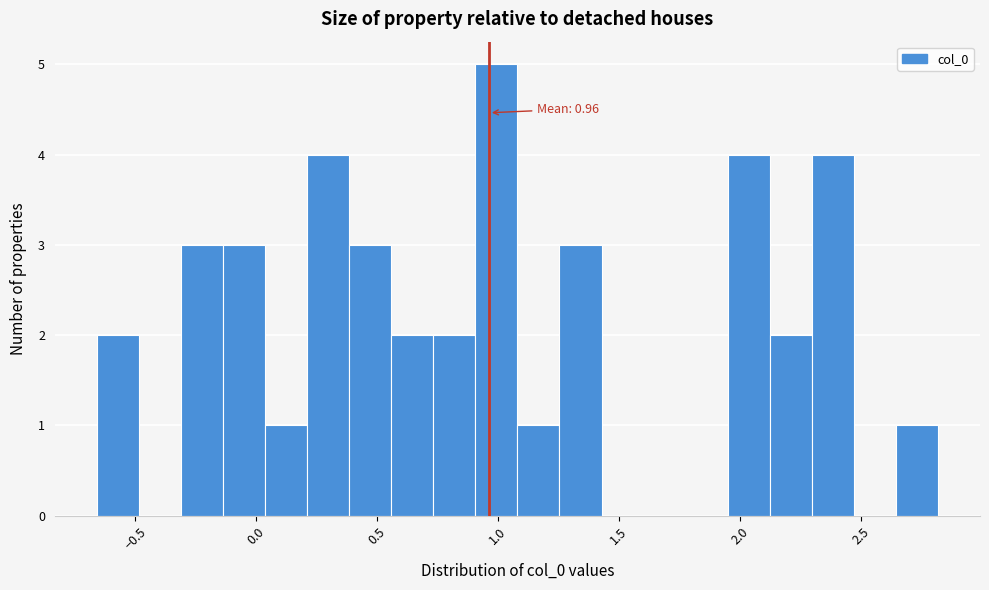

Around what value on the x-axis is the tallest bar? Give the approximate position of its centre, as read against the axis.

1.00